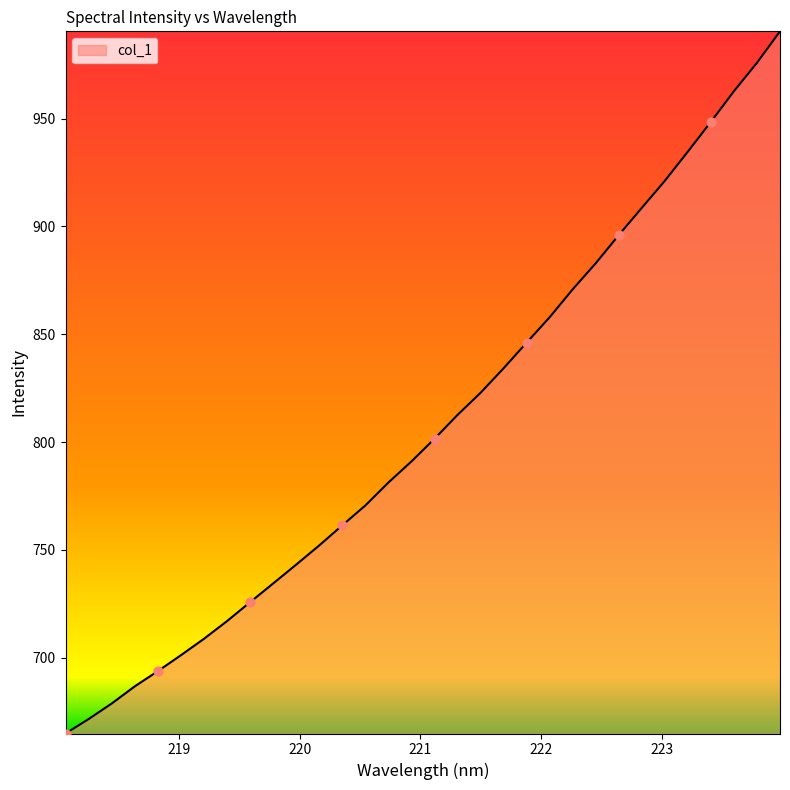

What is the difference between the maximum and minimum values?

325.6